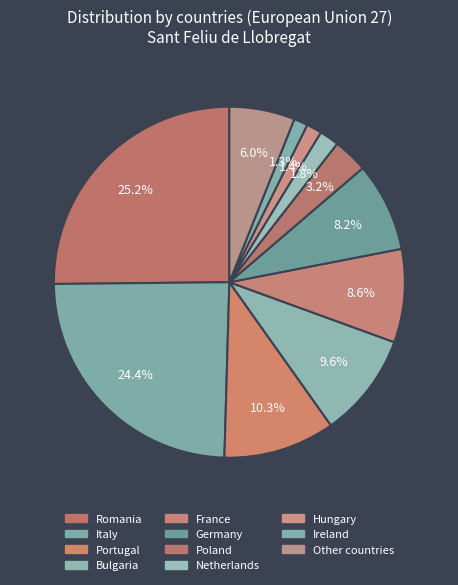

To the nearest percent, what portion does Other countries represent?

6%